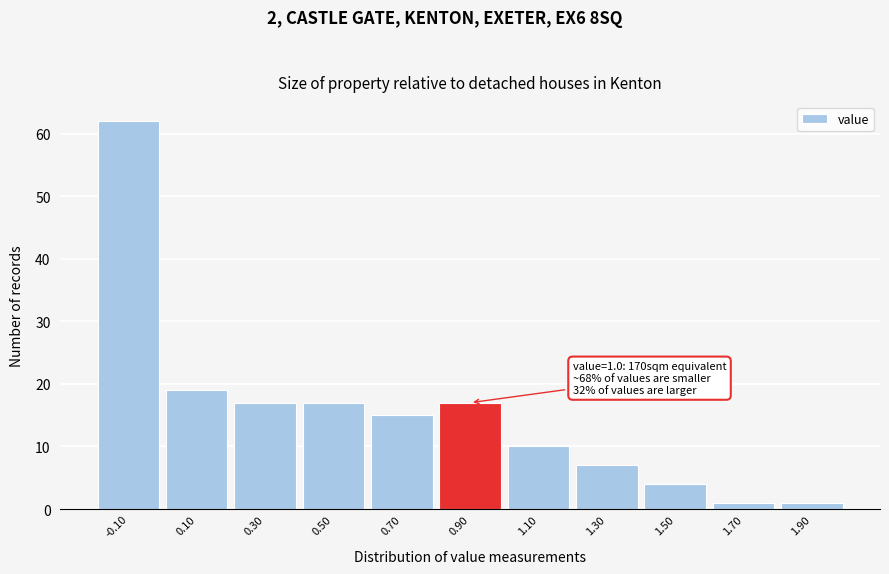

Reading left to right, extract all data points from this chart.

-0.10=62	0.10=19	0.30=17	0.50=17	0.70=15	0.90=17	1.10=10	1.30=7	1.50=4	1.70=1	1.90=1